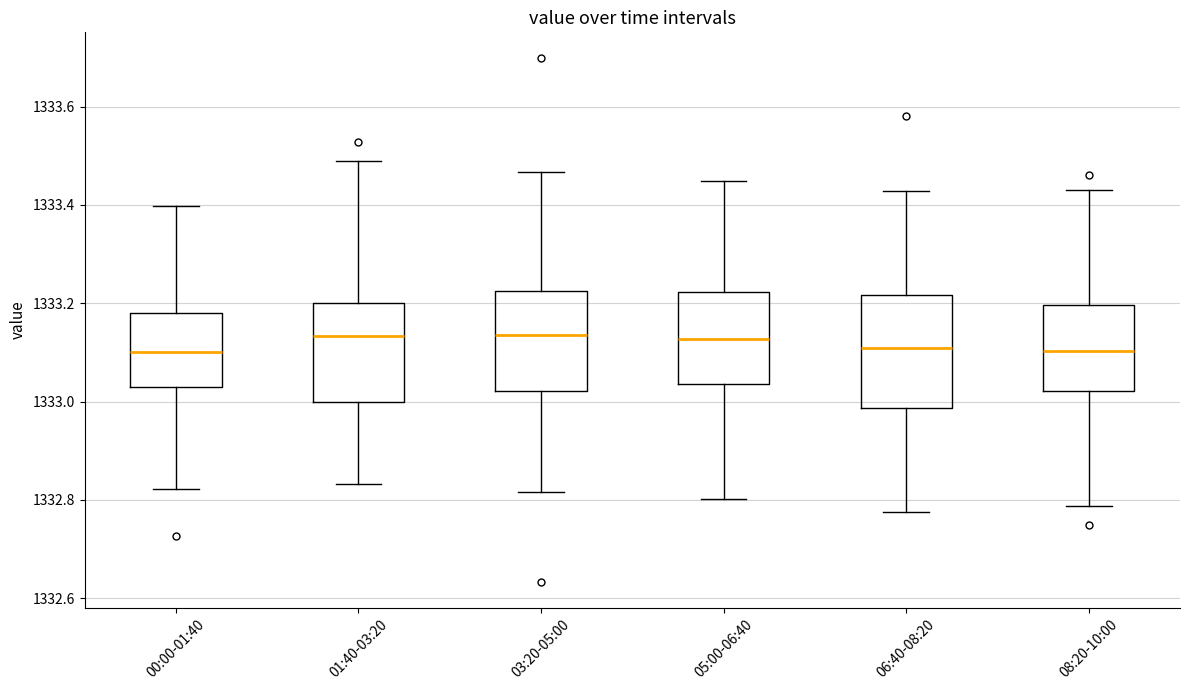

Reading left to right, read every box against the y-axis: the position of its median line, the range the box covers, and the ends of its whiskers. The values are not printed on the chart, so give them approximately, as read against the axis.

00:00-01:40: median 1333.10, box 1333.02 to 1333.18, whiskers 1332.82 to 1333.40
01:40-03:20: median 1333.14, box 1333.00 to 1333.20, whiskers 1332.84 to 1333.48
03:20-05:00: median 1333.14, box 1333.02 to 1333.22, whiskers 1332.82 to 1333.46
05:00-06:40: median 1333.12, box 1333.04 to 1333.22, whiskers 1332.80 to 1333.44
06:40-08:20: median 1333.10, box 1332.98 to 1333.22, whiskers 1332.78 to 1333.42
08:20-10:00: median 1333.10, box 1333.02 to 1333.20, whiskers 1332.78 to 1333.44